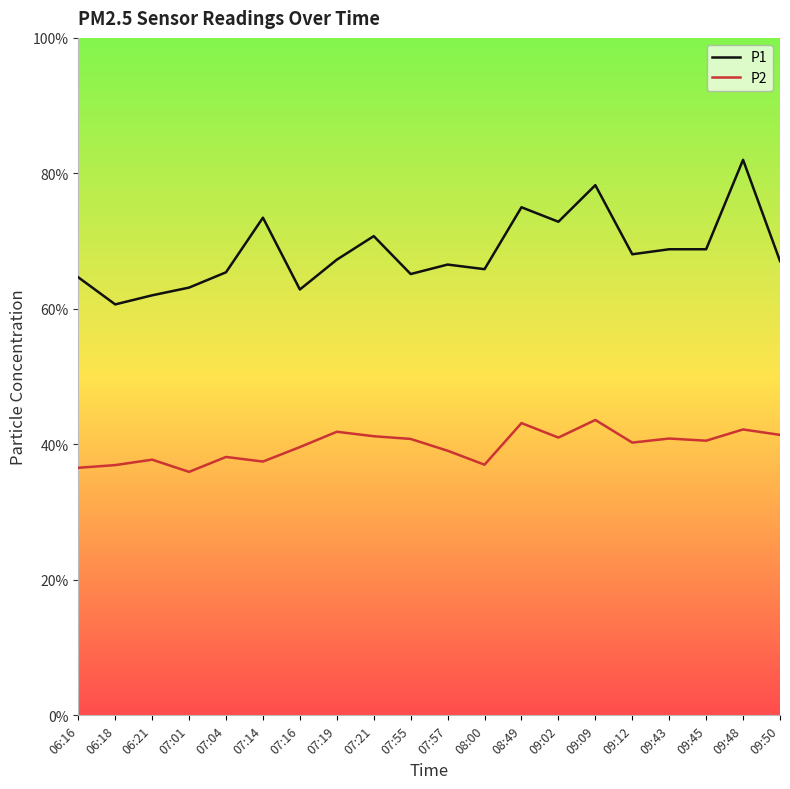

True or false: P1 and P2 cross at least once.

False